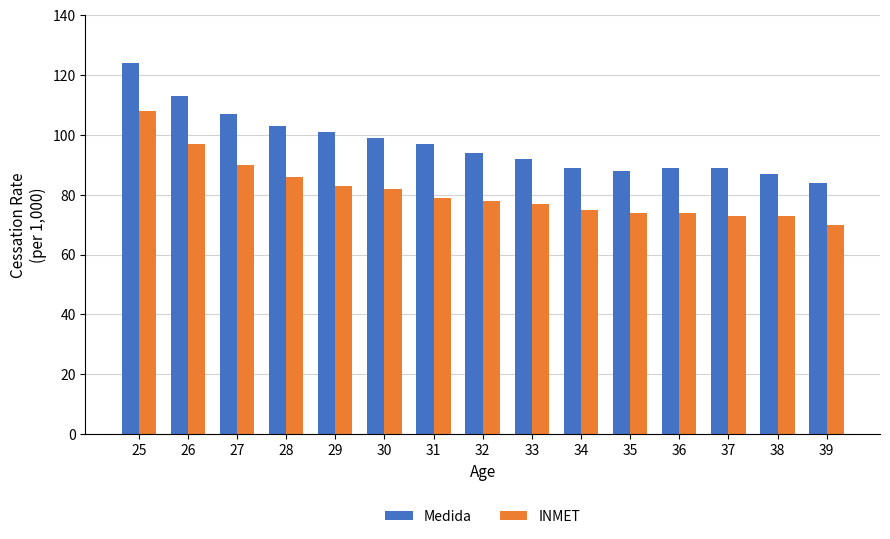

What is the value of the INMET bar at the 10th from the left?

75